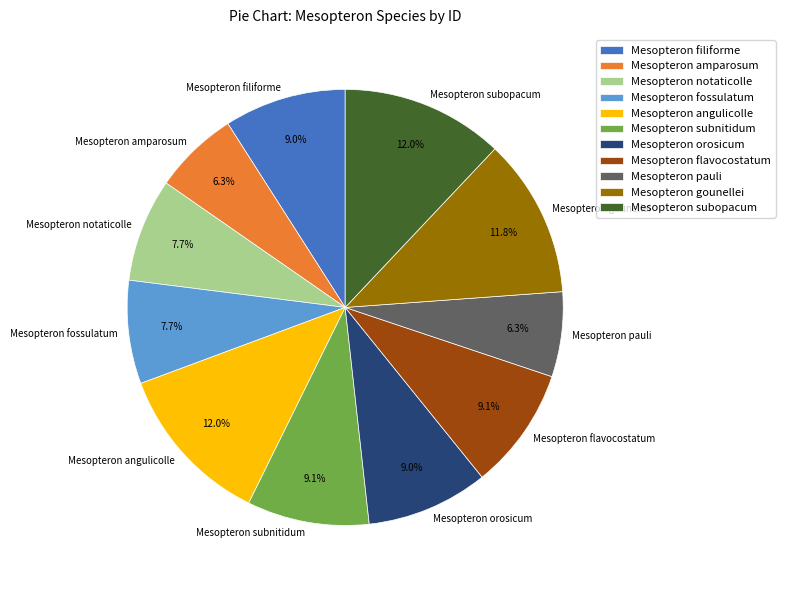

Approximately how many times larger is the value at Mesopteron fossulatum compared to Mesopteron amparosum?

1.2